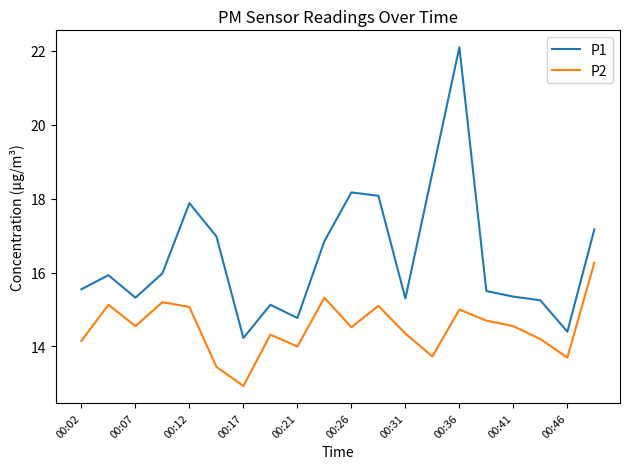

True or false: P1 and P2 cross at least once.

False